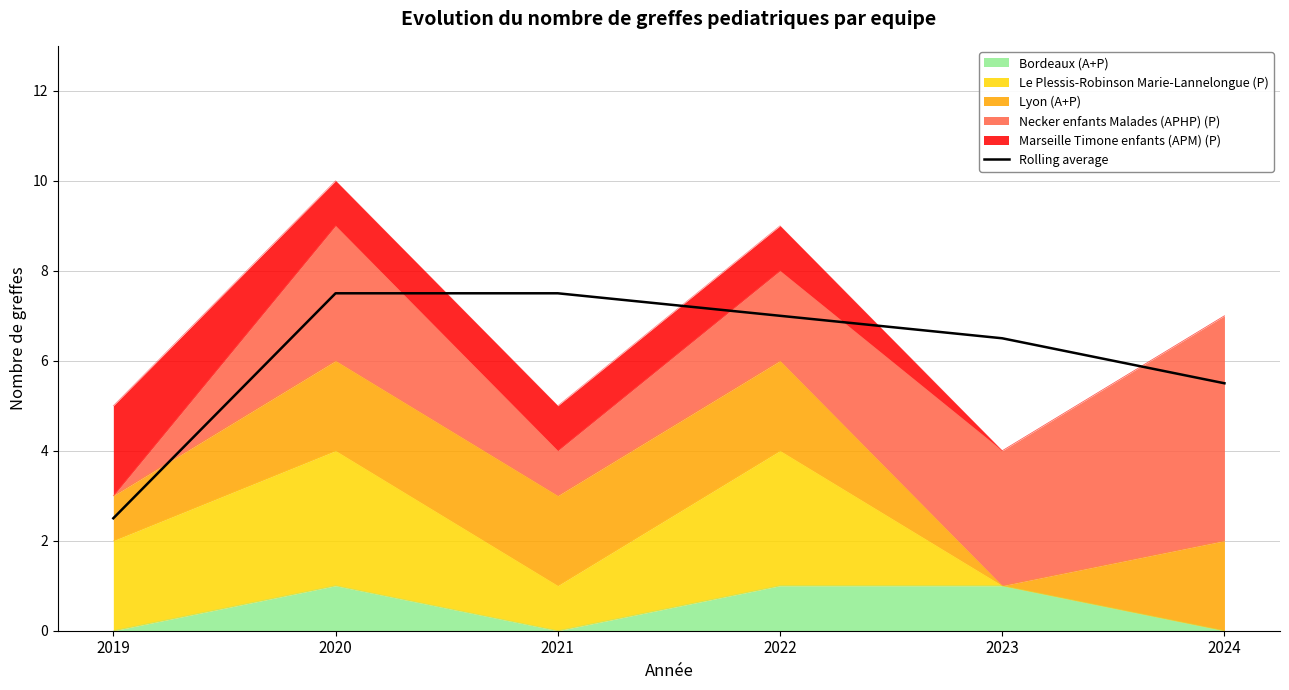

How many values exceed 7?

2